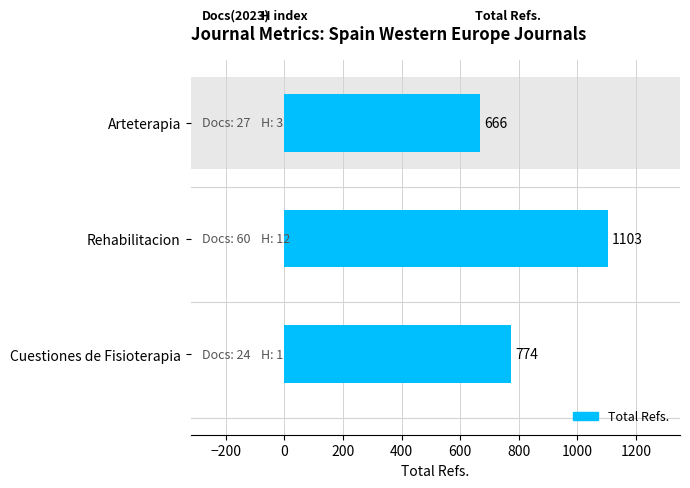

Reading right to left, extract all data points from this chart.

774	1103	666